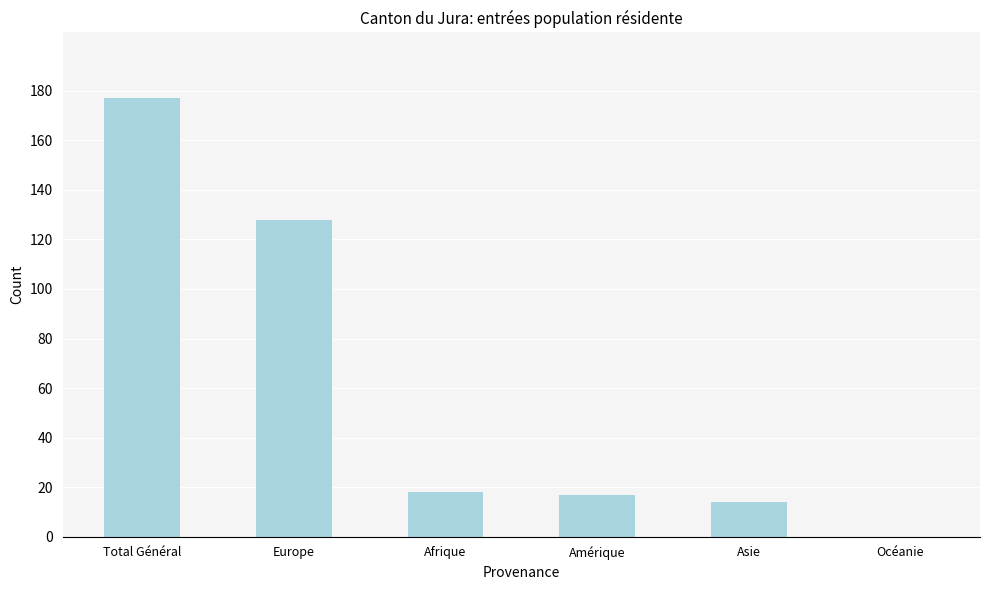

Count the number of categories in the chart.

6